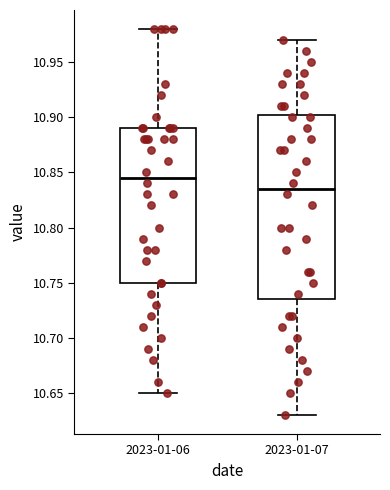

Where is the upper edge of the box for 2023-01-06 on the y-axis? The values are not printed on the chart, so give them approximately, as read against the axis.

10.890